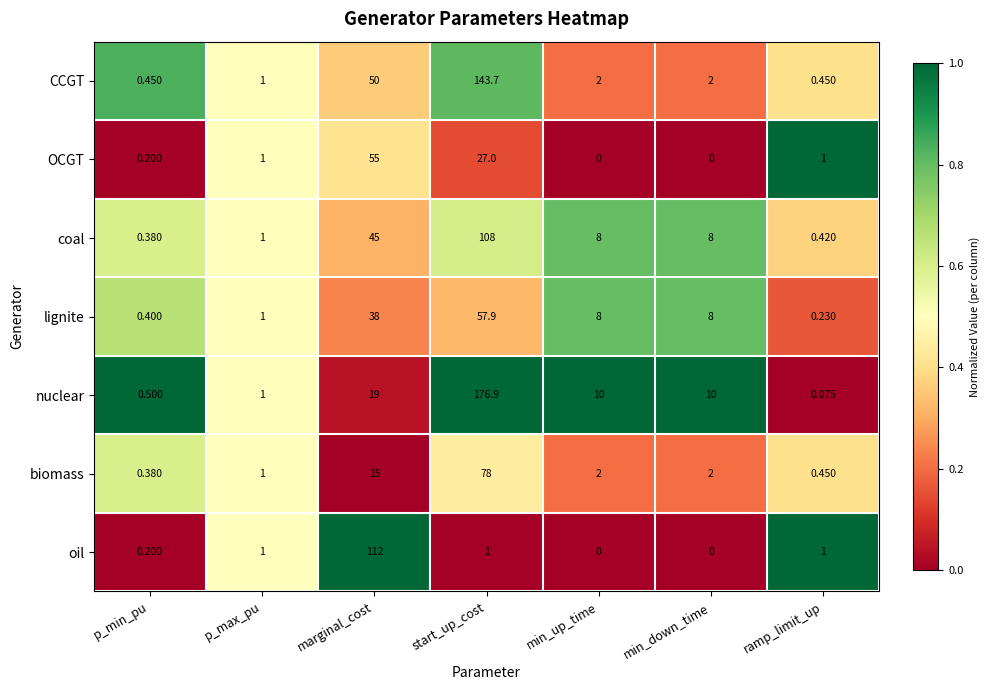

At how many categories does at least one series exceed 0?

7